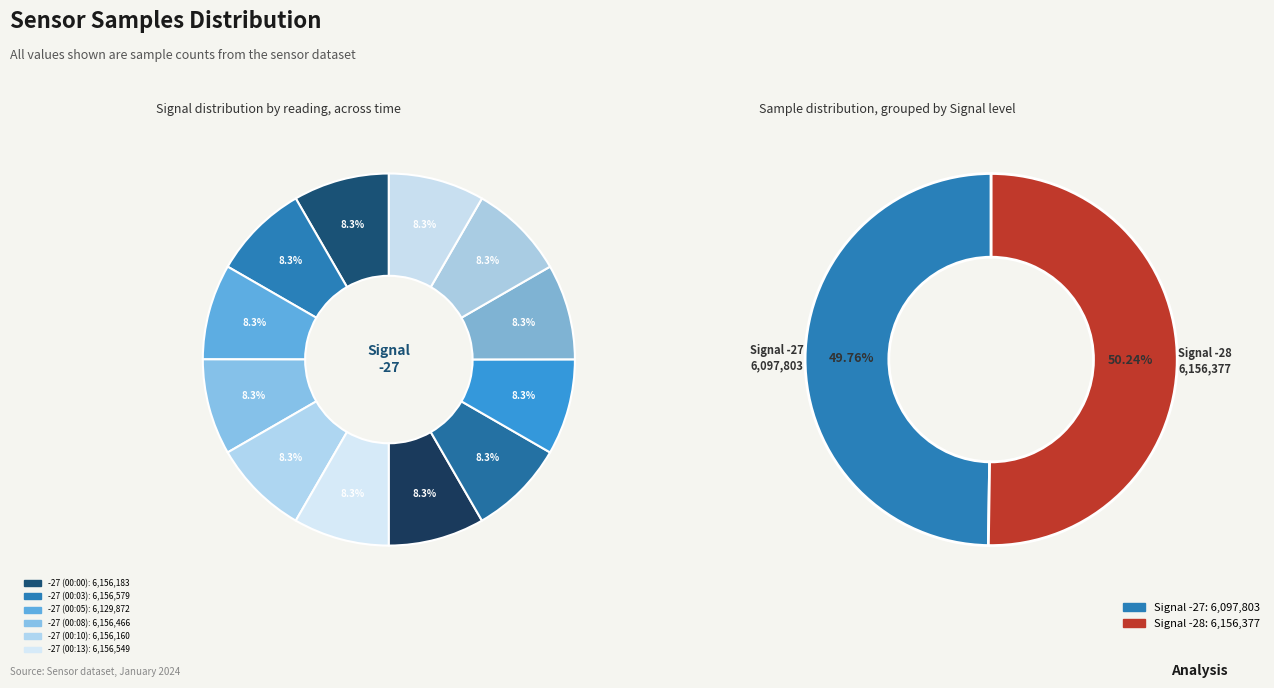

How many segments does this pie chart have?

12